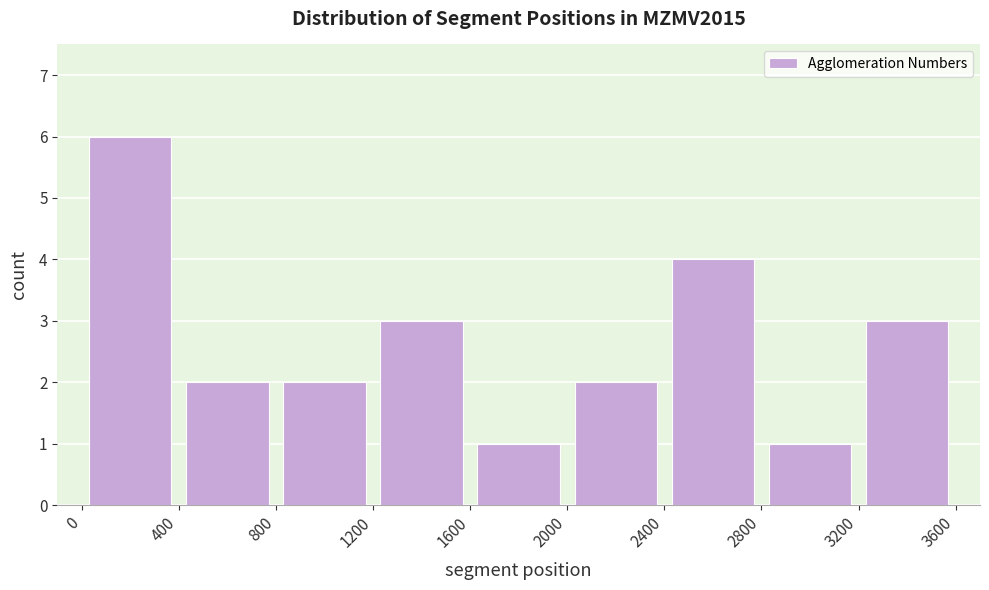

What is the height of the bar covering 800 to 1200 on the x-axis? The values are not printed on the chart, so give them approximately, as read against the axis.

2